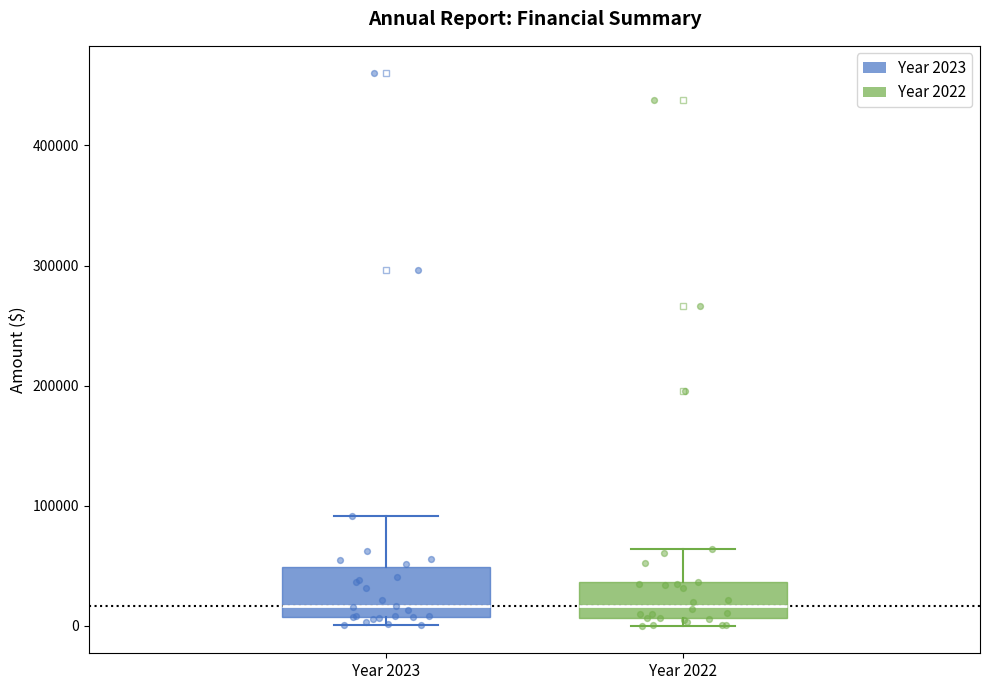

Where does the median line of the box for Year 2022 sit on the y-axis? The values are not printed on the chart, so give them approximately, as read against the axis.

20000